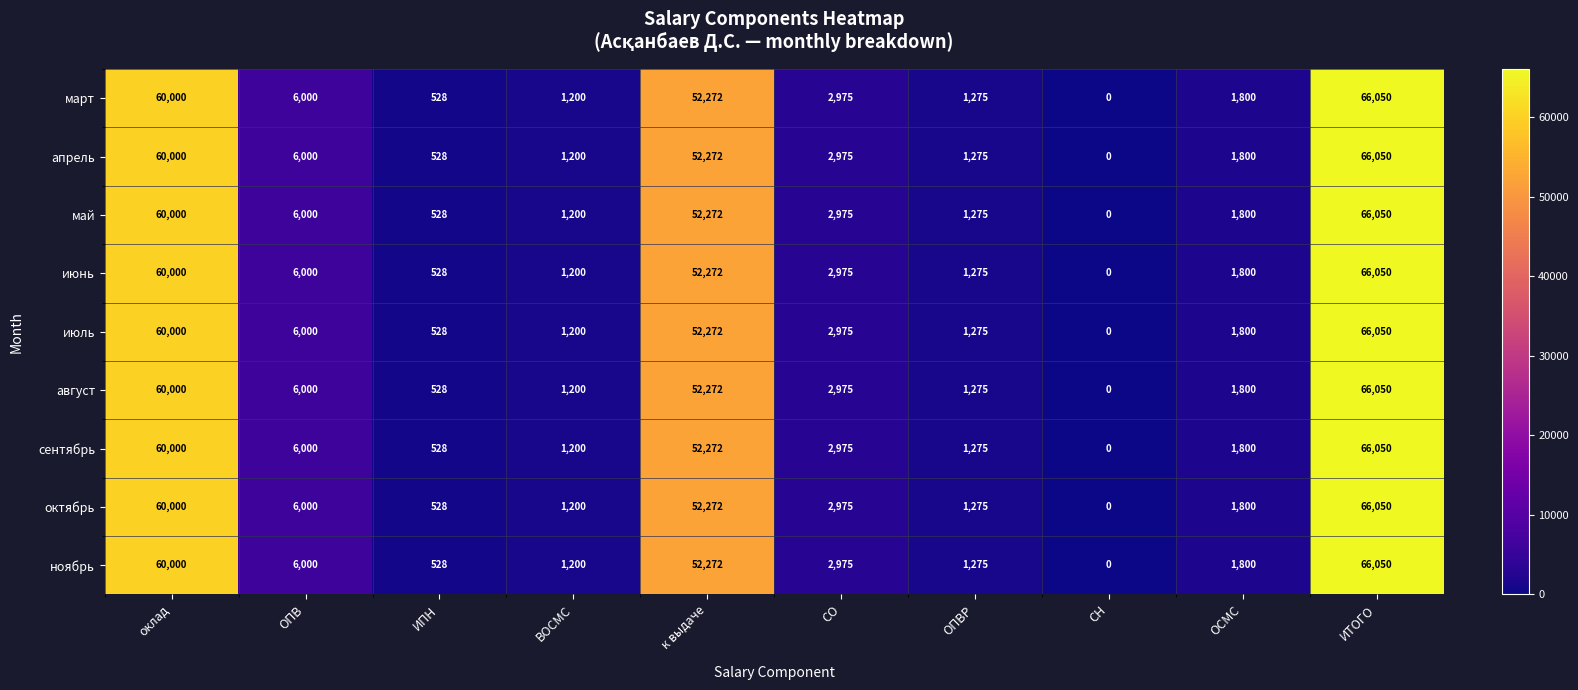

Is the value of июнь at ОСМС greater than the value of июль at ВОСМС?

Yes